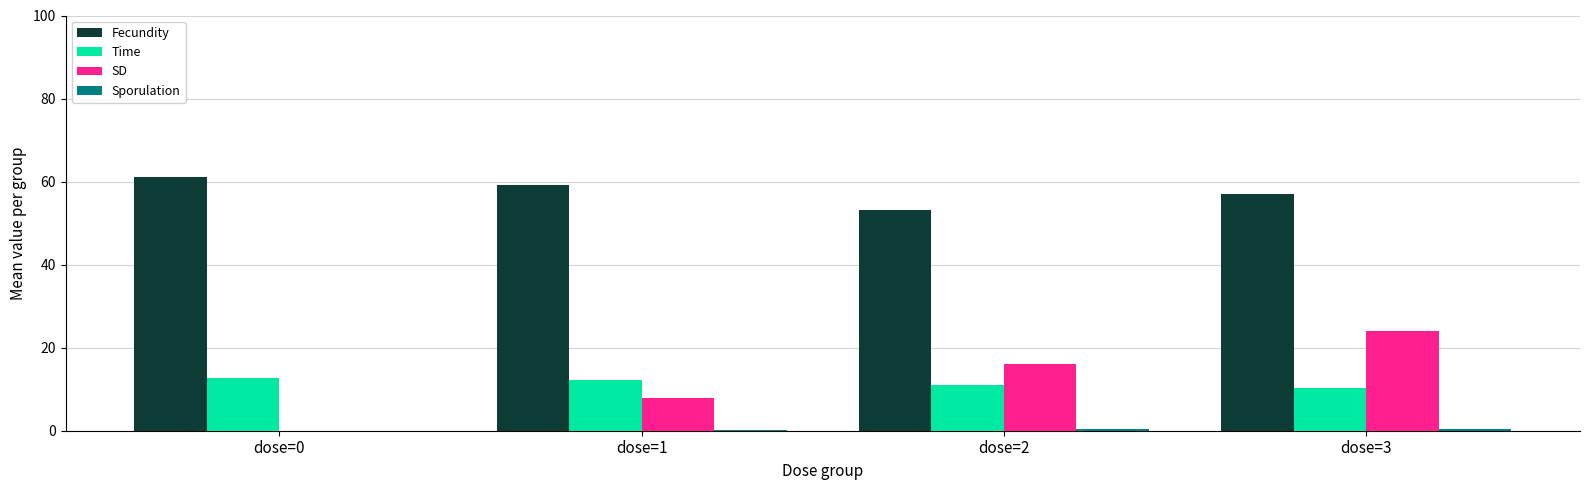

Between dose=0 and dose=3, which series saw the biggest shift?

SD